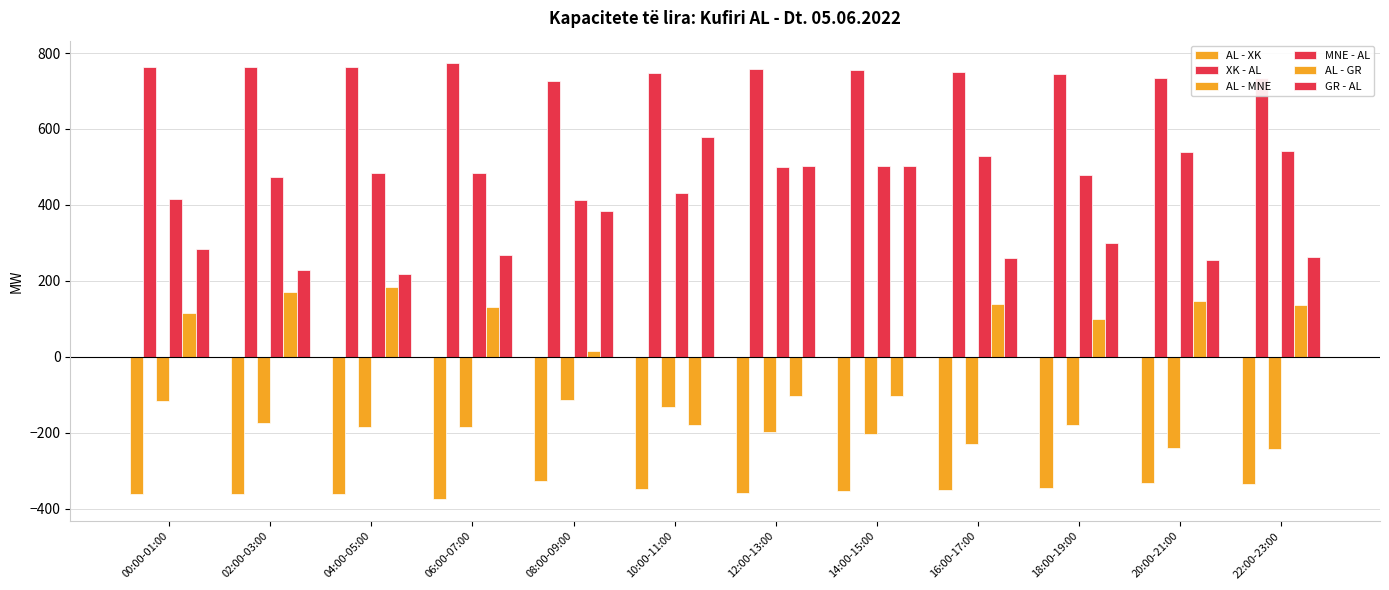

At how many categories does at least one series exceed 520?

12